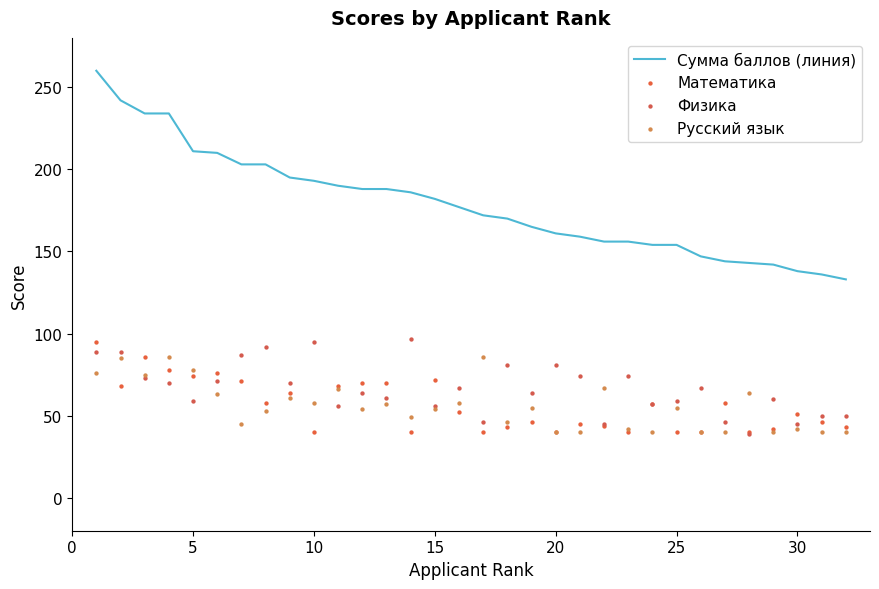

What are all the series names shown in the legend?

Сумма баллов (линия), Математика, Физика, Русский язык